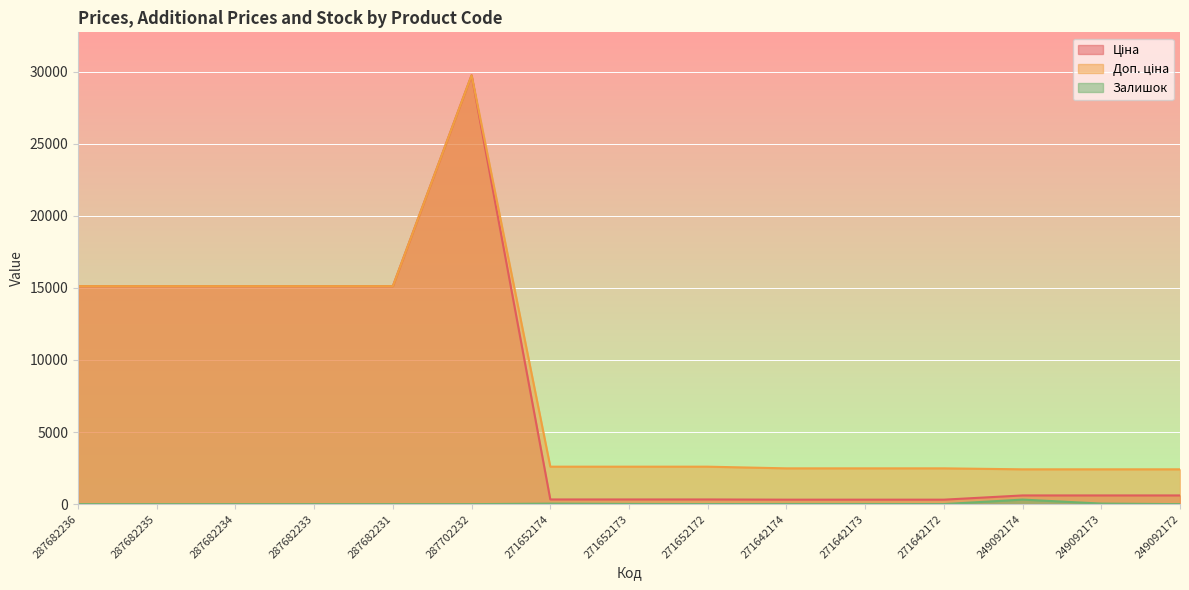

How many data points in Ціна are above 603?

9